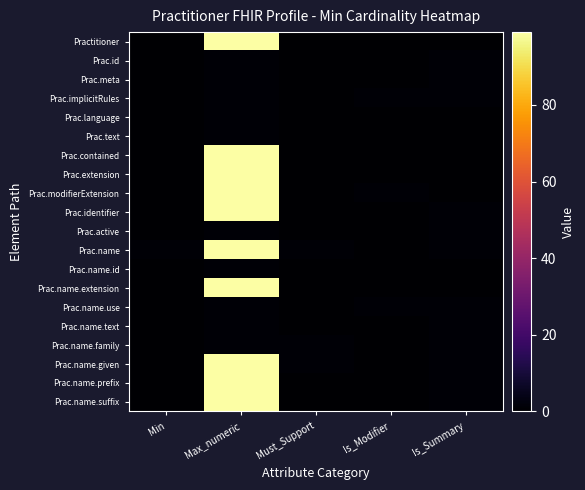

Reading left to right, extract all data points from this chart.

Practitioner: Min=0	Max_numeric=99	Must_Support=0	Is_Modifier=0	Is_Summary=0
Prac.id: Min=0	Max_numeric=1	Must_Support=0	Is_Modifier=0	Is_Summary=1
Prac.meta: Min=0	Max_numeric=1	Must_Support=0	Is_Modifier=0	Is_Summary=1
Prac.implicitRules: Min=0	Max_numeric=1	Must_Support=0	Is_Modifier=1	Is_Summary=1
Prac.language: Min=0	Max_numeric=1	Must_Support=0	Is_Modifier=0	Is_Summary=0
Prac.text: Min=0	Max_numeric=1	Must_Support=0	Is_Modifier=0	Is_Summary=0
Prac.contained: Min=0	Max_numeric=99	Must_Support=0	Is_Modifier=0	Is_Summary=0
Prac.extension: Min=0	Max_numeric=99	Must_Support=0	Is_Modifier=0	Is_Summary=0
Prac.modifierExtension: Min=0	Max_numeric=99	Must_Support=0	Is_Modifier=1	Is_Summary=0
Prac.identifier: Min=0	Max_numeric=99	Must_Support=0	Is_Modifier=0	Is_Summary=1
Prac.active: Min=0	Max_numeric=1	Must_Support=0	Is_Modifier=0	Is_Summary=1
Prac.name: Min=1	Max_numeric=99	Must_Support=1	Is_Modifier=0	Is_Summary=1
Prac.name.id: Min=0	Max_numeric=1	Must_Support=0	Is_Modifier=0	Is_Summary=0
Prac.name.extension: Min=0	Max_numeric=99	Must_Support=0	Is_Modifier=0	Is_Summary=0
Prac.name.use: Min=0	Max_numeric=1	Must_Support=0	Is_Modifier=1	Is_Summary=1
Prac.name.text: Min=0	Max_numeric=1	Must_Support=0	Is_Modifier=0	Is_Summary=1
Prac.name.family: Min=0	Max_numeric=1	Must_Support=1	Is_Modifier=0	Is_Summary=1
Prac.name.given: Min=0	Max_numeric=99	Must_Support=1	Is_Modifier=0	Is_Summary=1
Prac.name.prefix: Min=0	Max_numeric=99	Must_Support=0	Is_Modifier=0	Is_Summary=1
Prac.name.suffix: Min=0	Max_numeric=99	Must_Support=0	Is_Modifier=0	Is_Summary=1